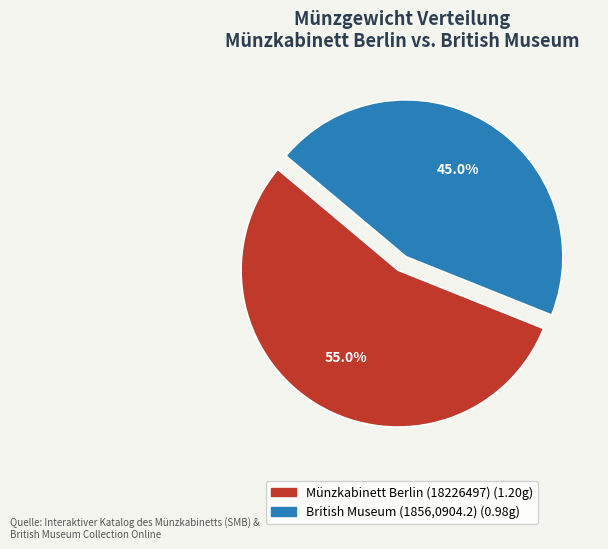

Is there a majority slice in this chart?

Yes